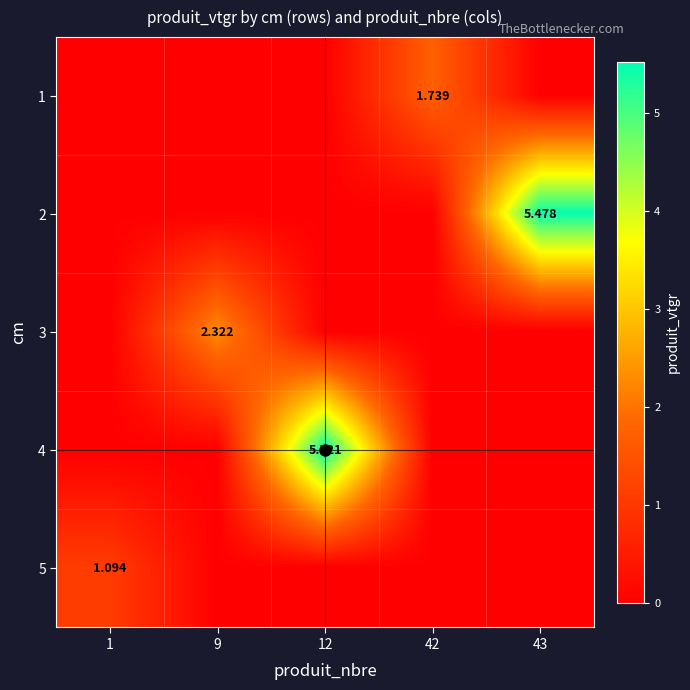

How many values in the 3 series exceed 0?

1